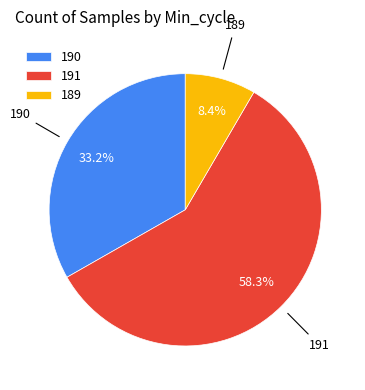

Between 189 and 190, which is larger?

190